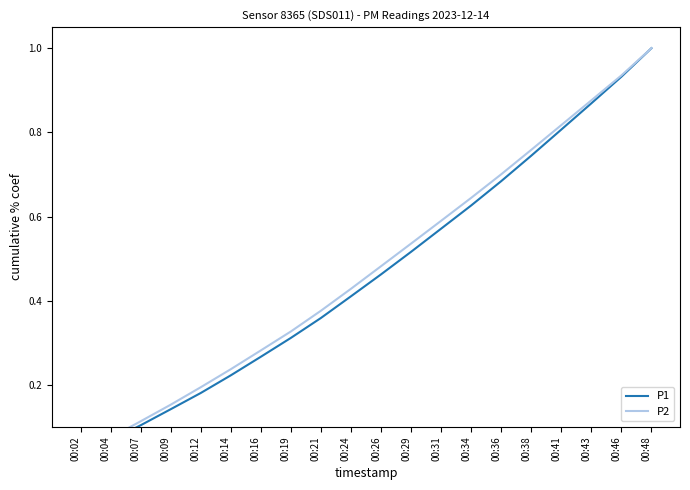

Between 00:21 and 00:36, which series saw the biggest shift?

P1